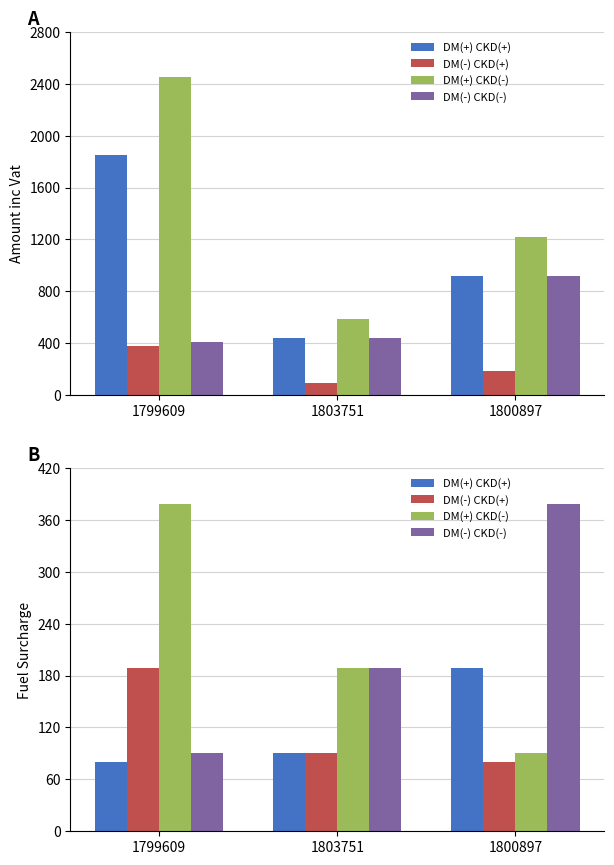

What is the maximum value for DM(-) CKD(+)?

188.8